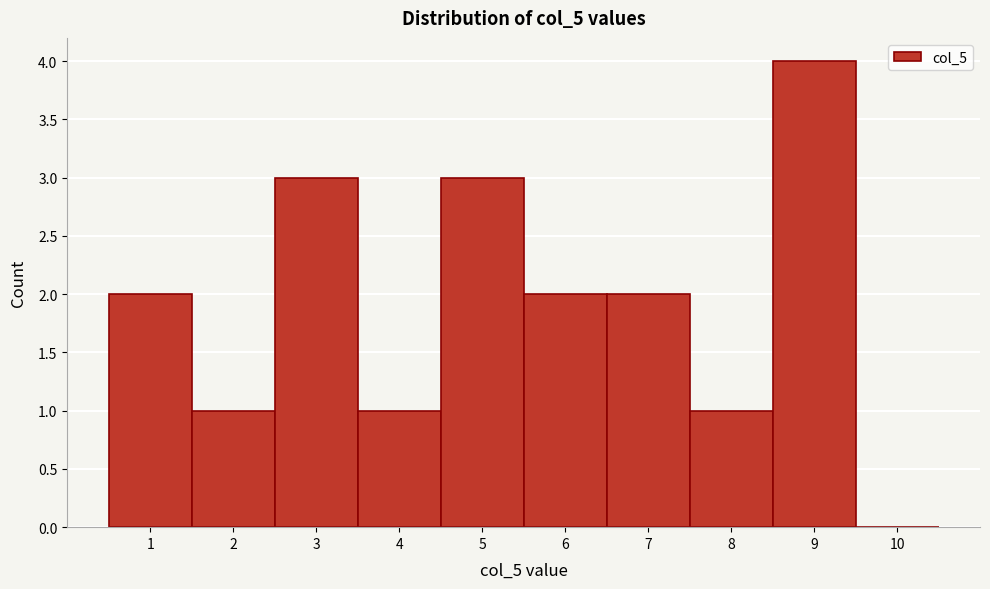

How tall is the bar that spans 5.5 to 6.5 on the x-axis? The values are not printed on the chart, so give them approximately, as read against the axis.

2